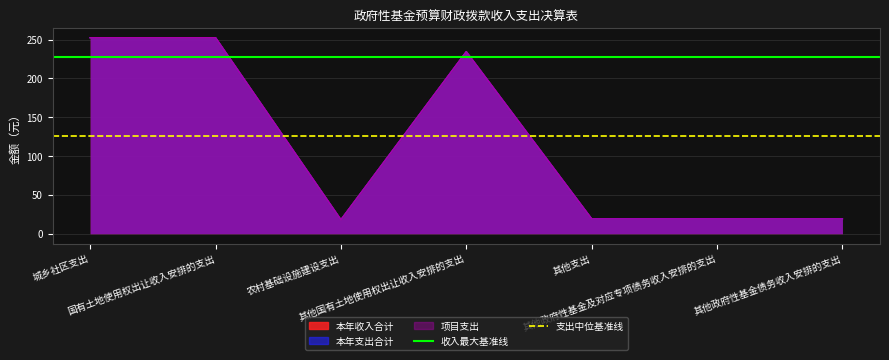

What is the average value of the 收入最大基准线 series?

227.3